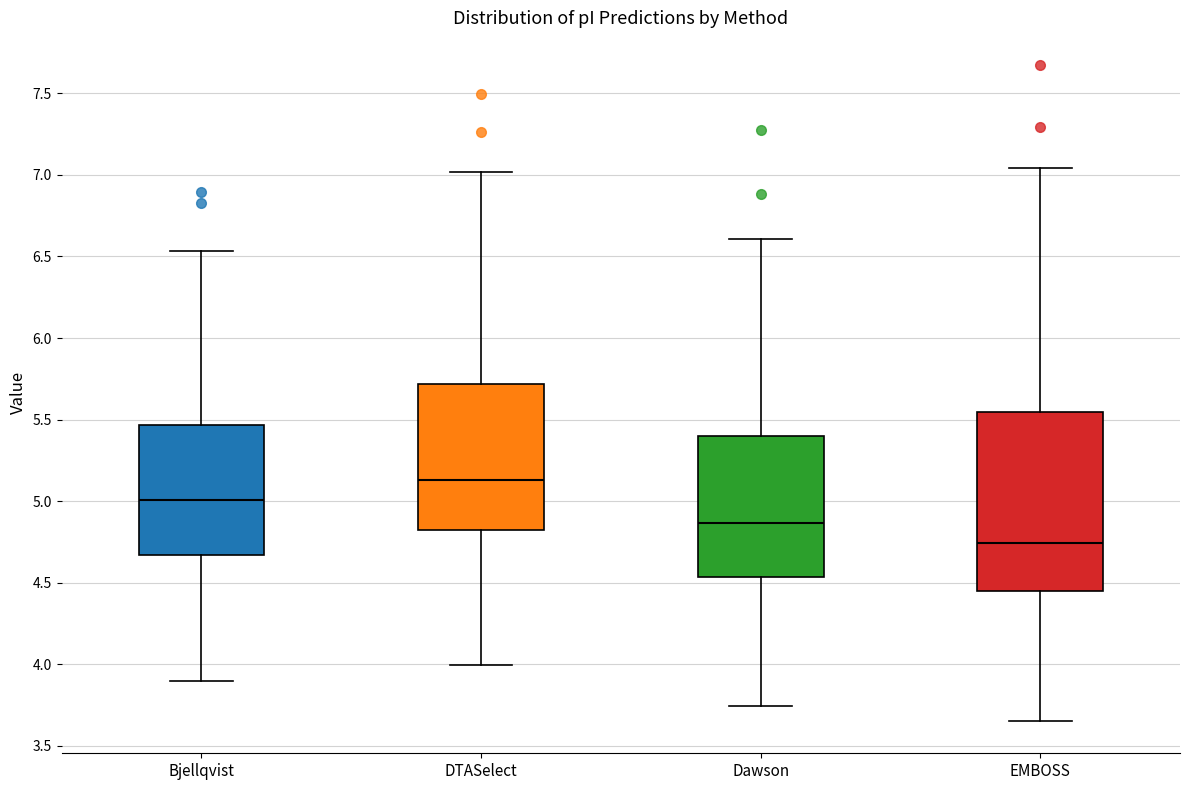

Comparing the boxes themselves (not the whiskers), which one is the tallest?

EMBOSS